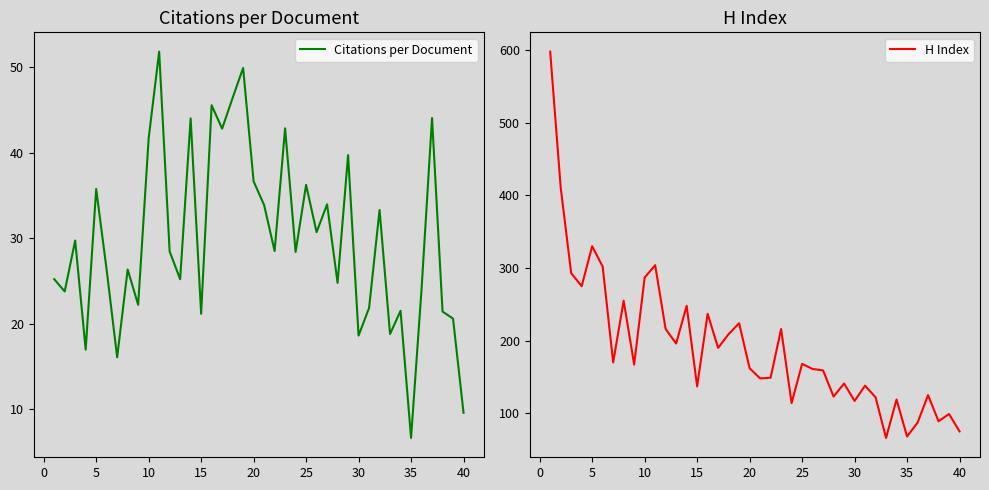

Reading left to right, transcribe all the data shown in this chart.

Citations per Document: 25.2	23.8	29.7	16.9	35.8	26.3	16.0	26.3	22.2	41.7	51.9	28.4	25.2	44.0	21.1	45.6	42.8	46.4	49.9	36.6	33.9	28.5	42.9	28.4	36.2	30.7	34.0	24.8	39.7	18.6	21.8	33.3	18.8	21.5	6.6	24.0	44.1	21.4	20.6	9.5
H Index: 598.0	411.0	293.0	275.0	330.0	302.0	170.0	255.0	167.0	287.0	304.0	216.0	196.0	248.0	137.0	237.0	190.0	209.0	224.0	162.0	148.0	149.0	216.0	114.0	168.0	161.0	159.0	123.0	141.0	117.0	138.0	122.0	66.0	119.0	68.0	87.0	125.0	89.0	99.0	75.0